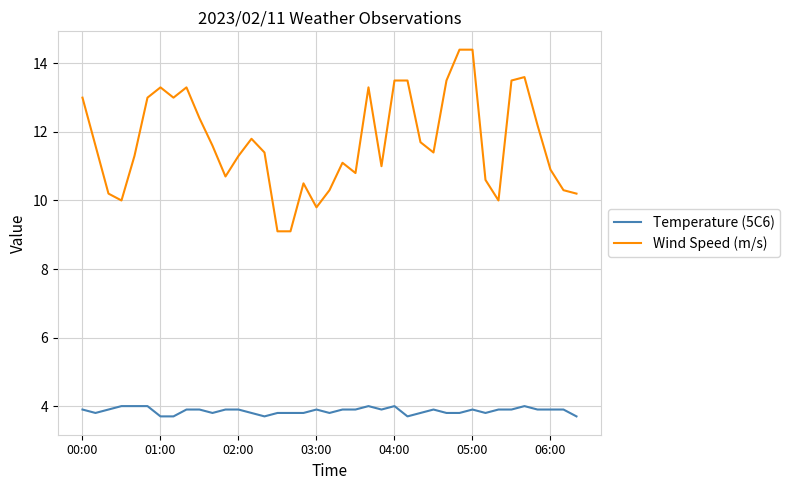

List the series in order of their peak value, highest first.

Wind Speed (m/s), Temperature (5C6)